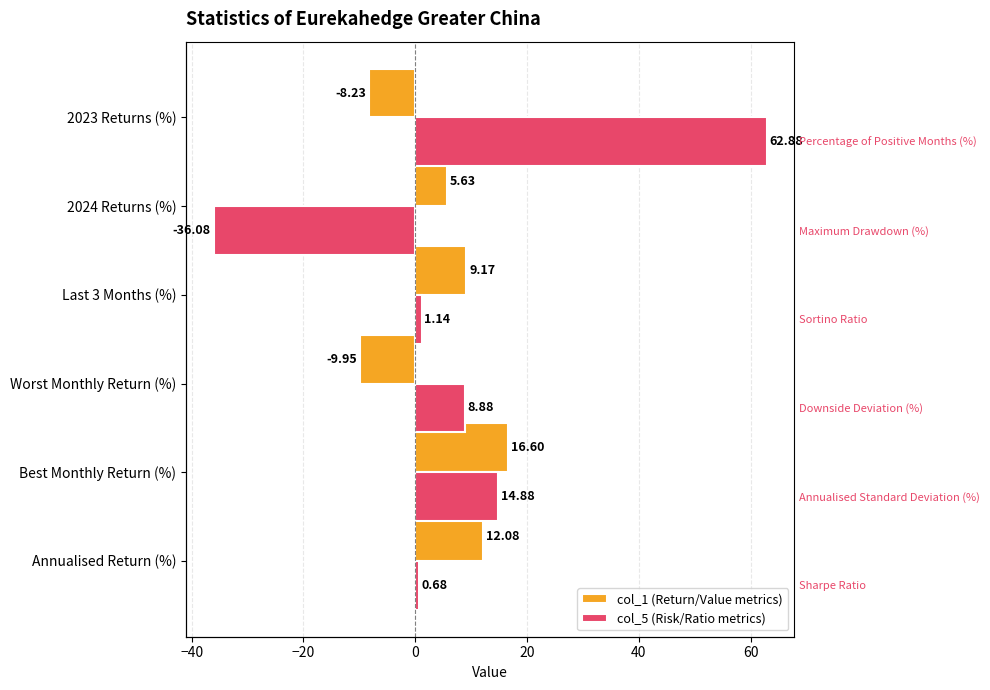

Rank the series at Worst Monthly Return (%) from highest to lowest value.

col_5 (Risk/Ratio metrics), col_1 (Return/Value metrics)